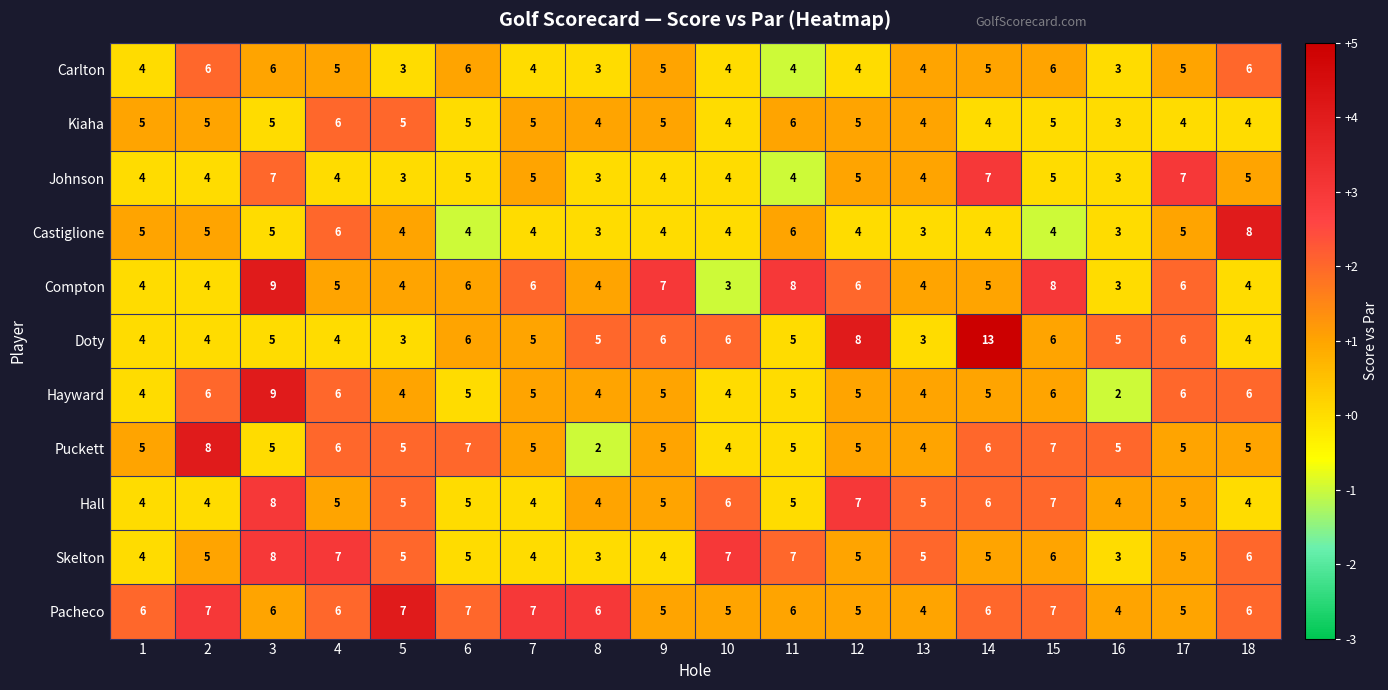

Which series has the widest spread of values?

Doty